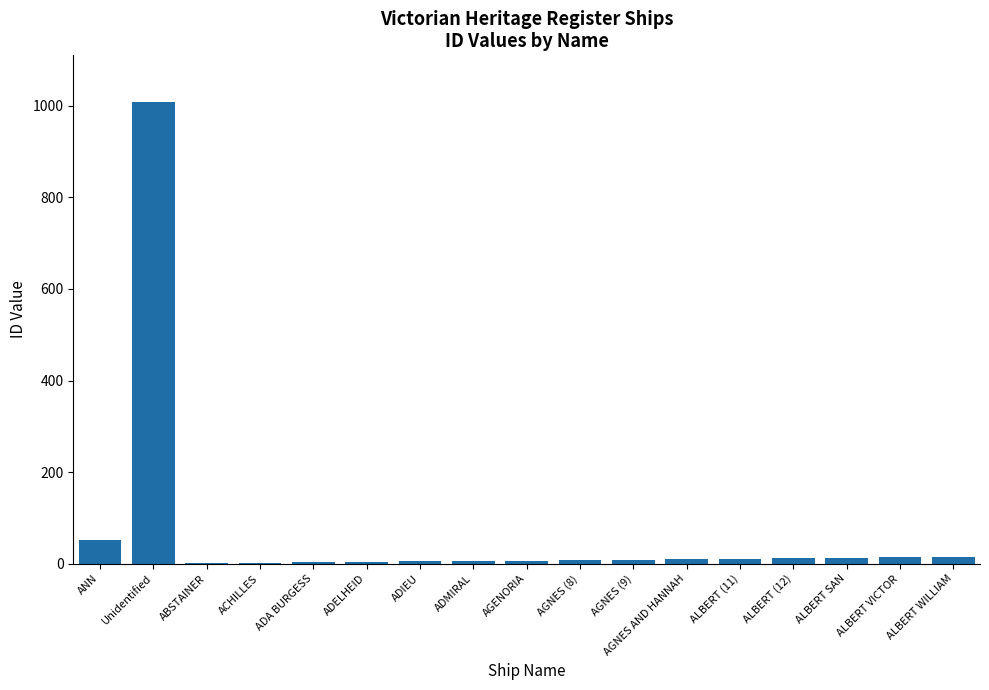

Where is the data nearest to the value 505?

ANN